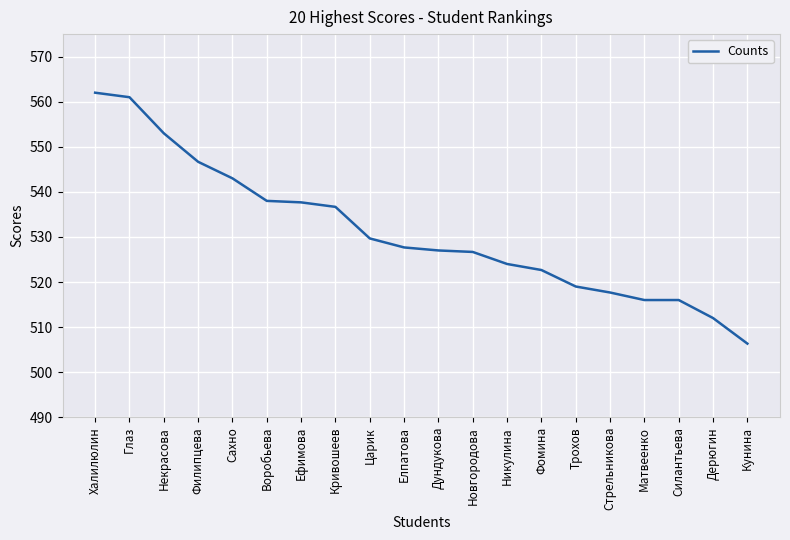

The chart shows a value of 925.0 at Царик. True or false?

False